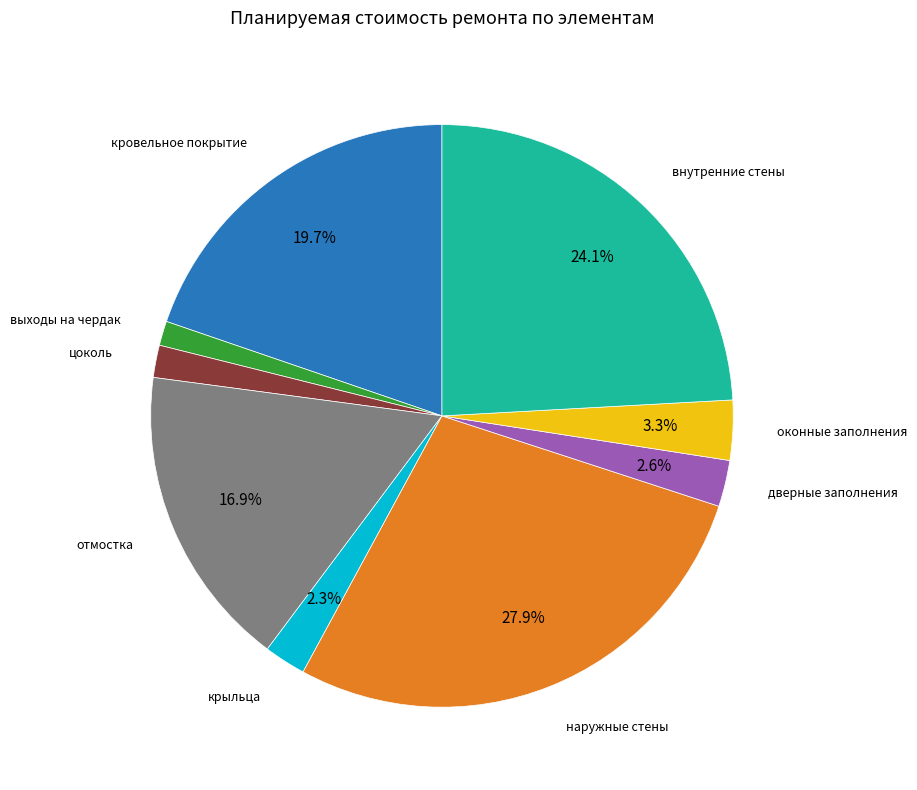

How many segments does this pie chart have?

9